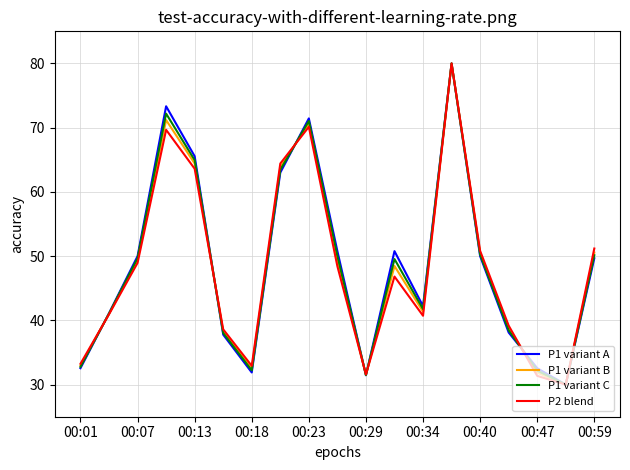

What is the minimum value for P1 variant B?

30.0